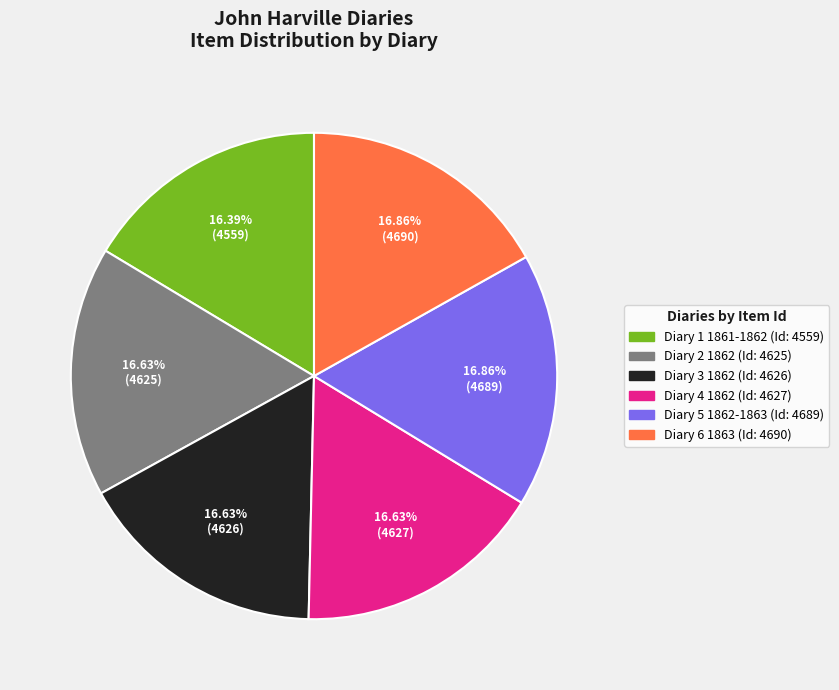

How many slices are in this pie chart?

6